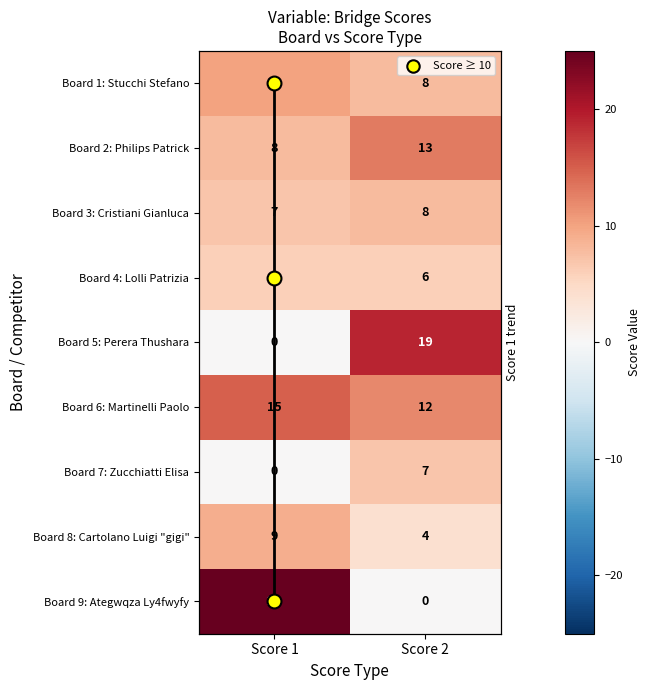

List the labels in order of Board 3: Cristiani Gianluca value, smallest first.

Score 1, Score 2